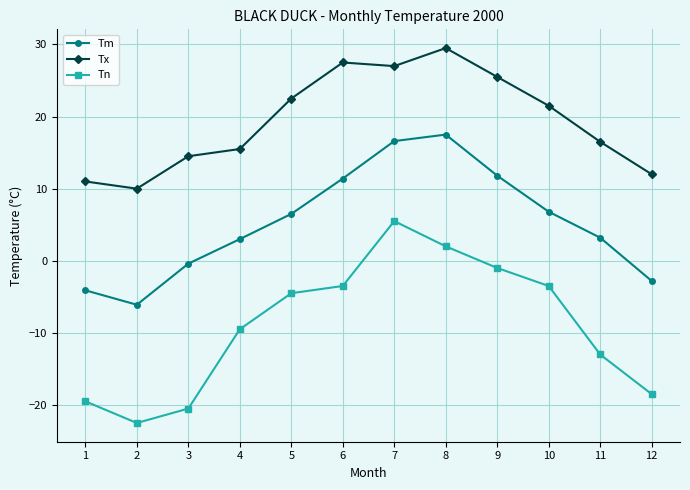

Between 3 and 8, which series saw the biggest shift?

Tn